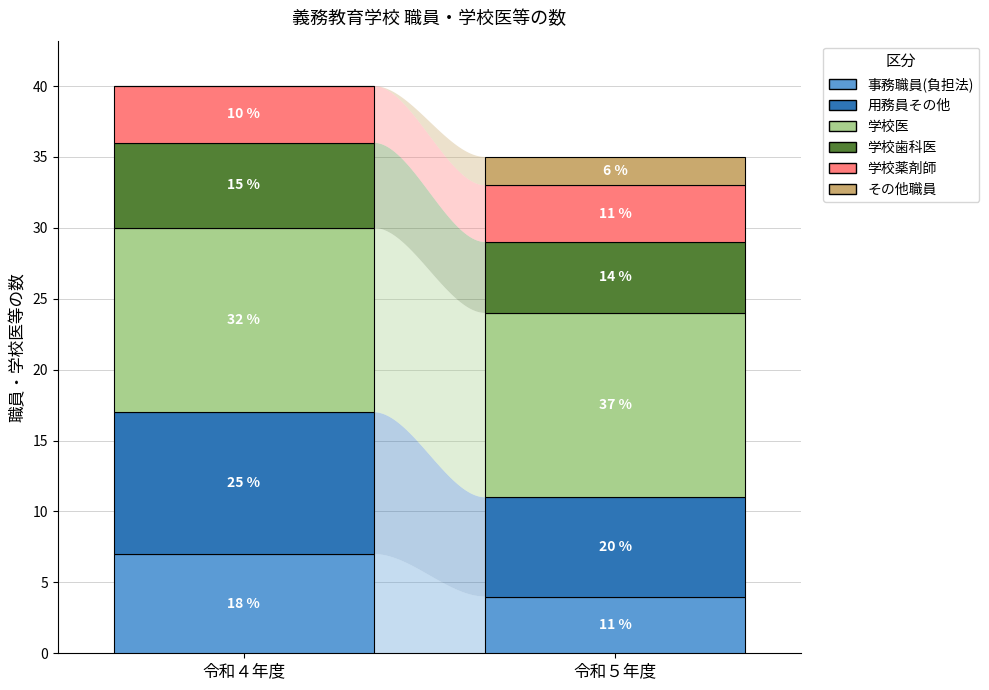

How many bars are there in total?

12